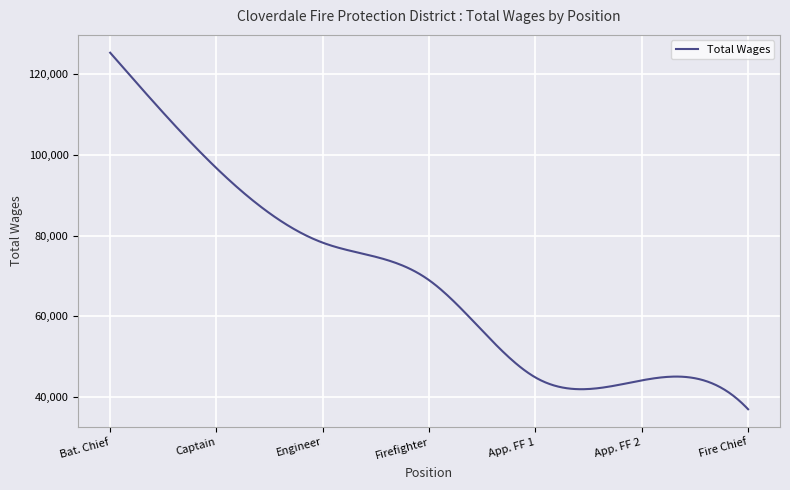

What is the greatest value displayed?

125212.0